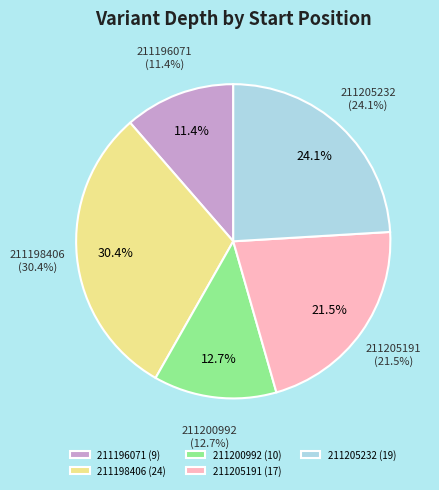

What percentage is the 211200992 slice, to the nearest percent?

13%